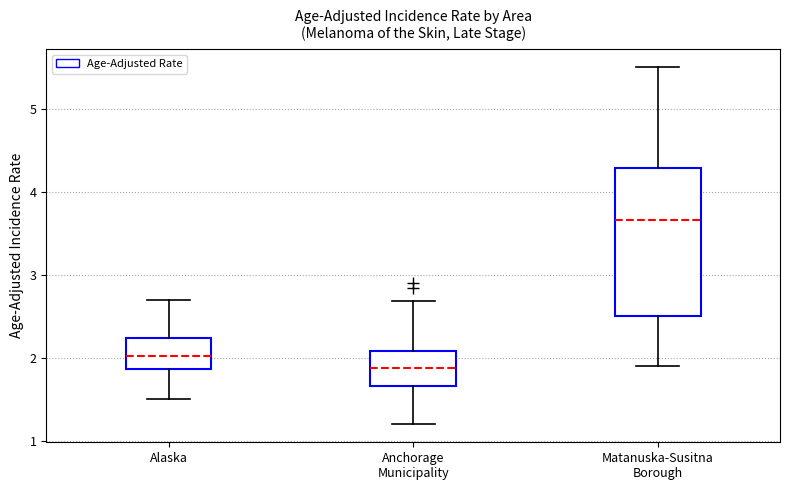

Which box has the lowest median line?

Anchorage Municipality